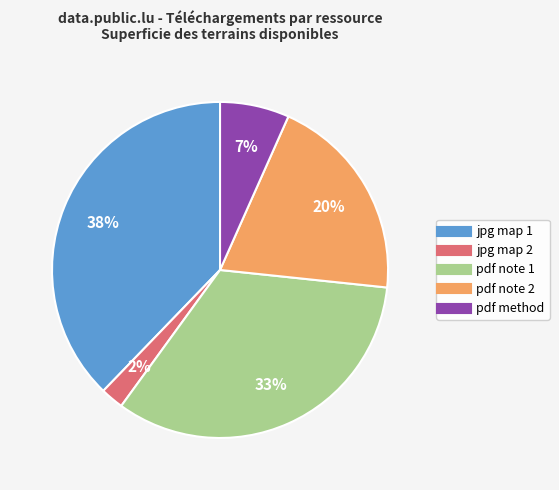

To the nearest percent, what is the difference between the largest and smallest slice percentages?

36%